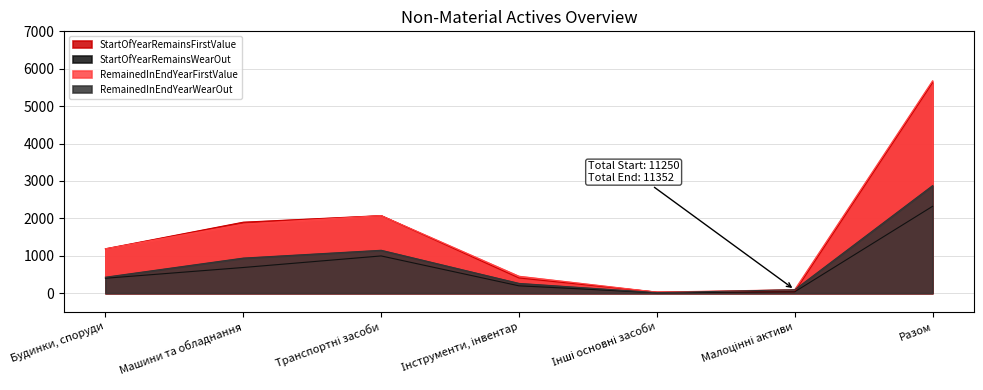

True or false: RemainedInEndYearWearOut has a value of 115 at Інструменти, інвентар.

False